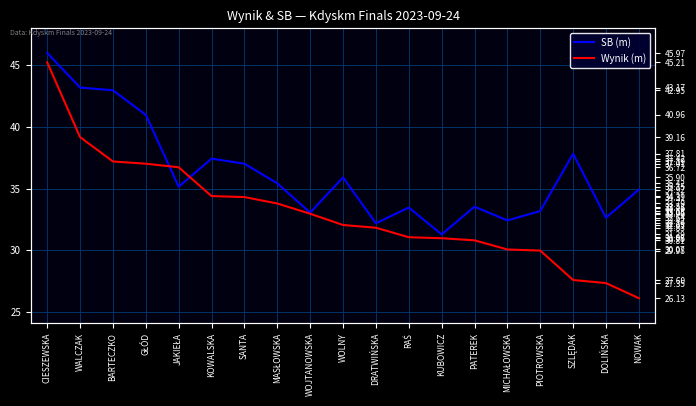

Which series has the largest total across all categories?

SB (m)